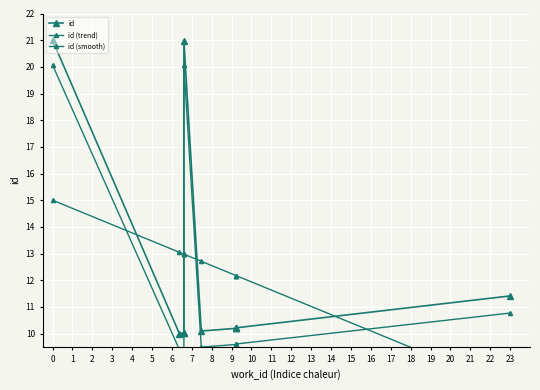

At how many categories does at least one series exceed 18?

2